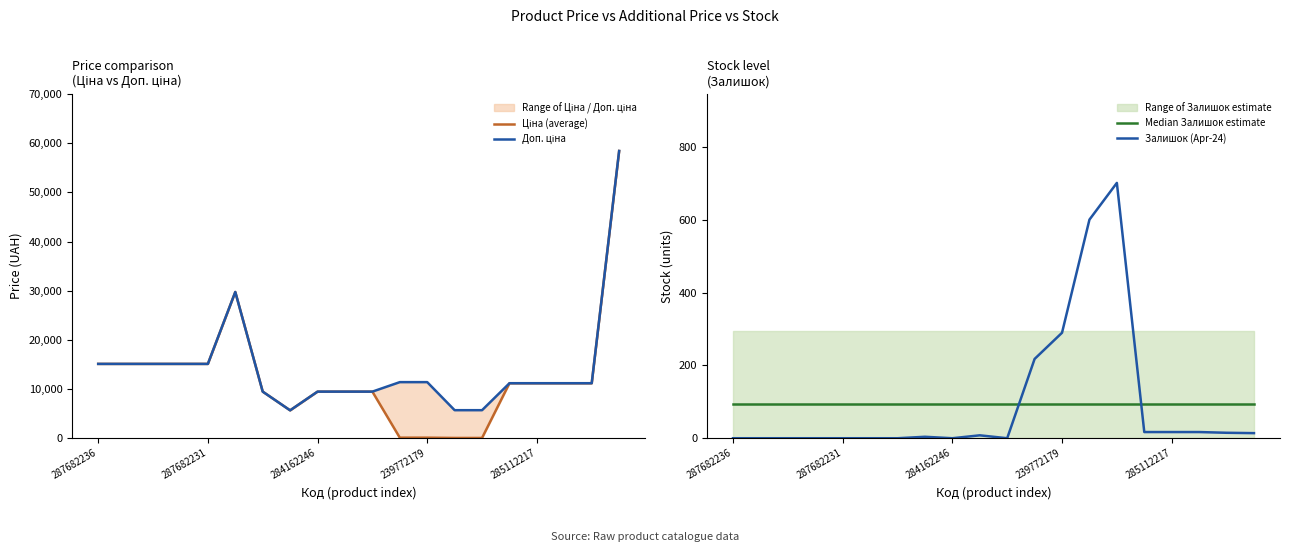

What is the spread (max minus min) of values at 6?

9480.1